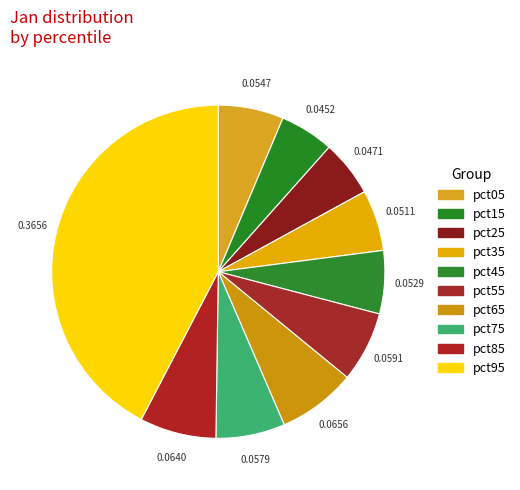

How many slices are in this pie chart?

10